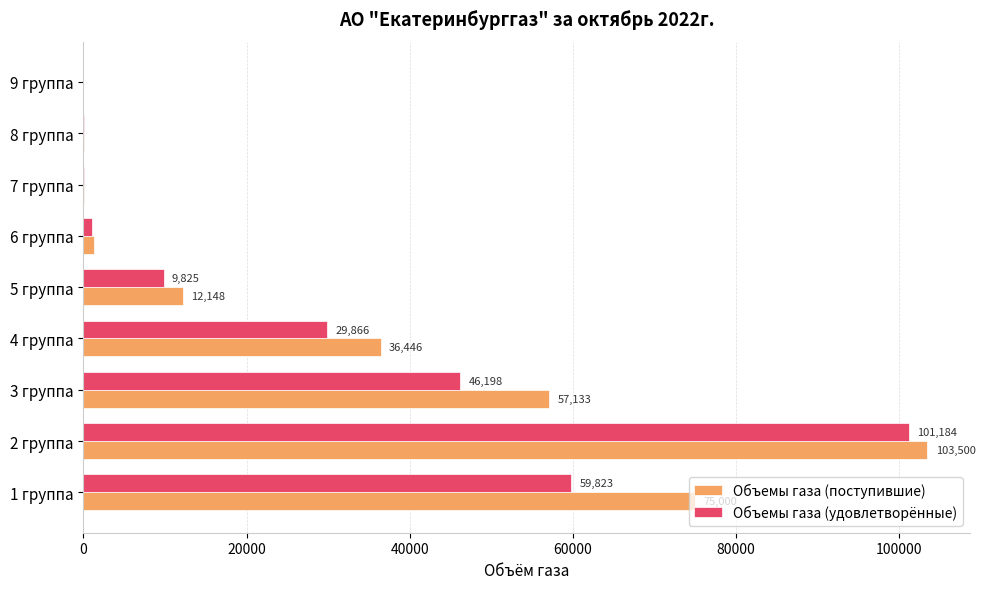

What is the average value of the Объемы газа (удовлетворённые) series?

27551.3